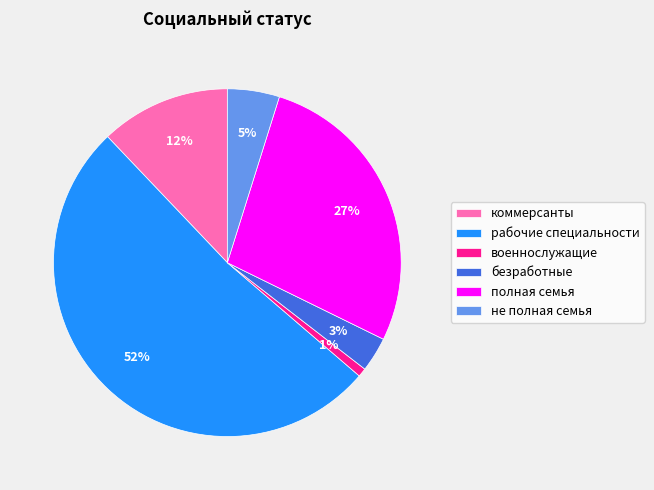

How many slices are in this pie chart?

6